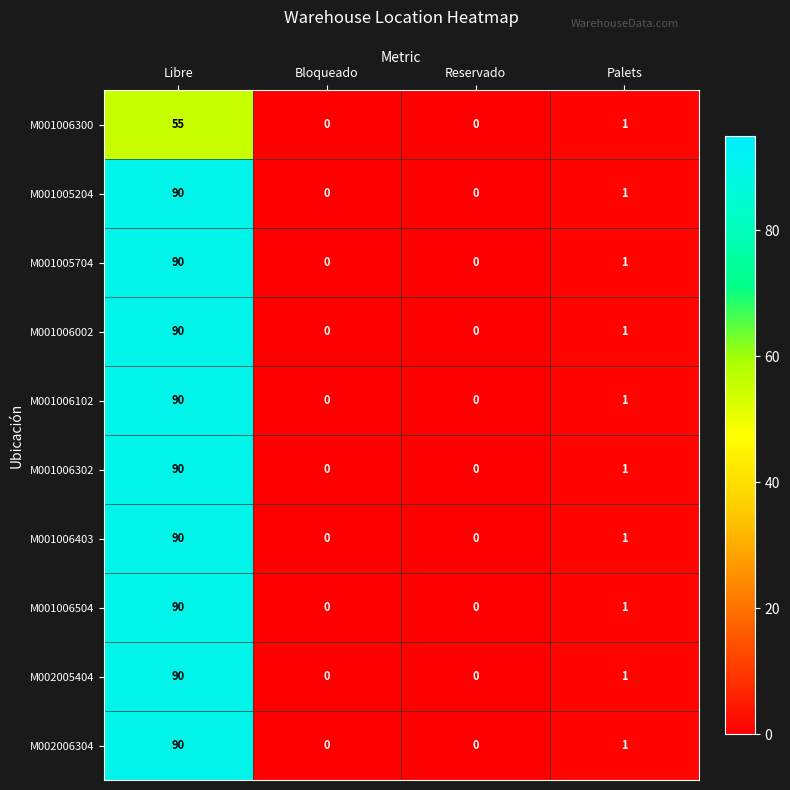

The value of M001006102 at Reservado is -32. True or false?

False